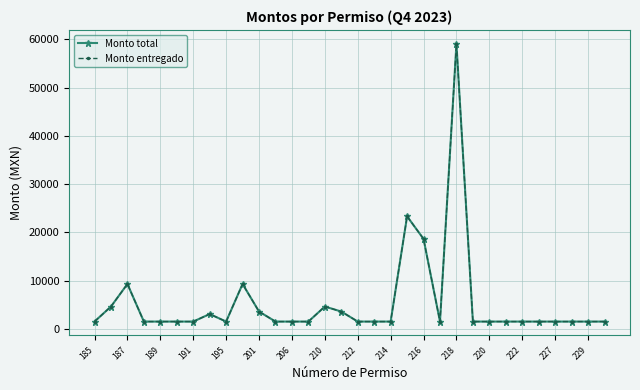

Does the chart have visible grid lines?

Yes